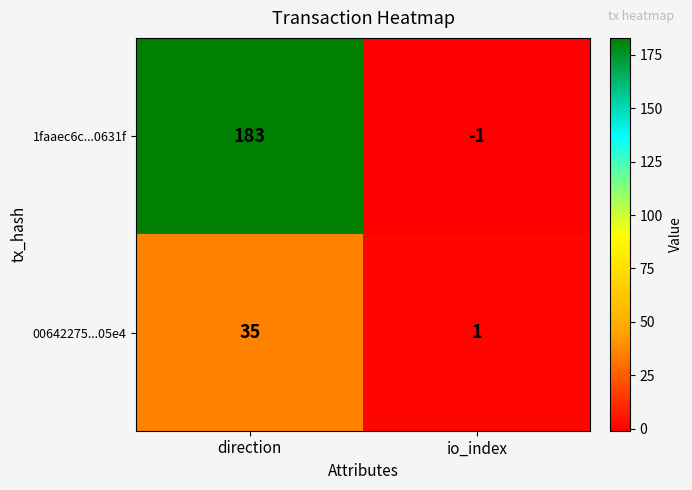

Reading right to left, what are all the values shown in this chart?

1faaec6c...0631f: io_index=-1	direction=183
00642275...05e4: io_index=1	direction=35